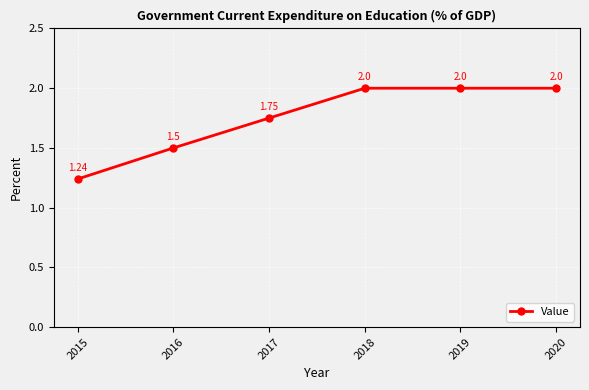

At which label is the value closest to 1?

2015